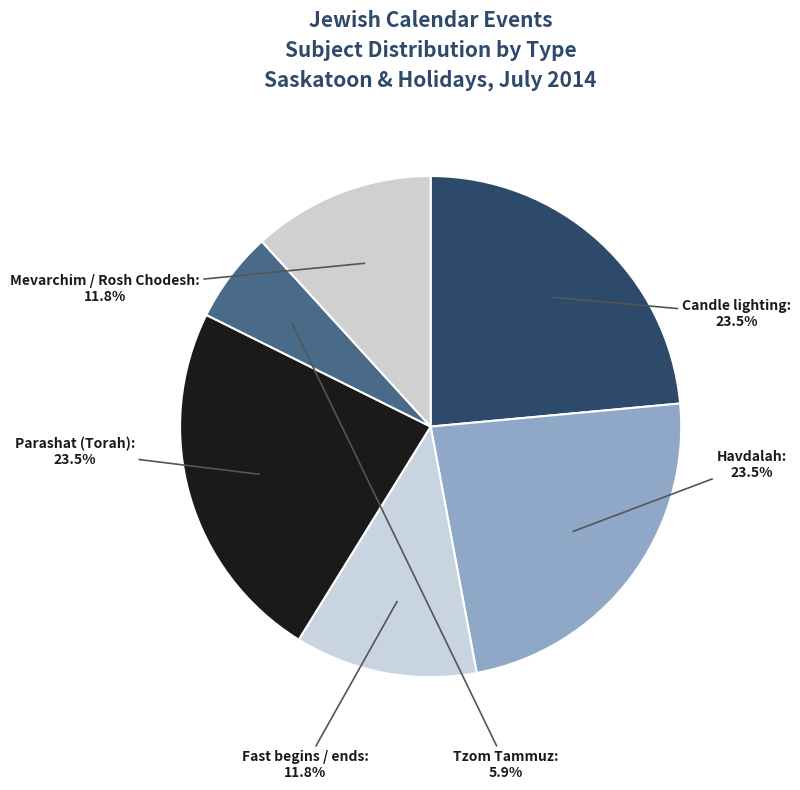

Between Tzom Tammuz and Parashat (Torah), which is larger?

Parashat (Torah)